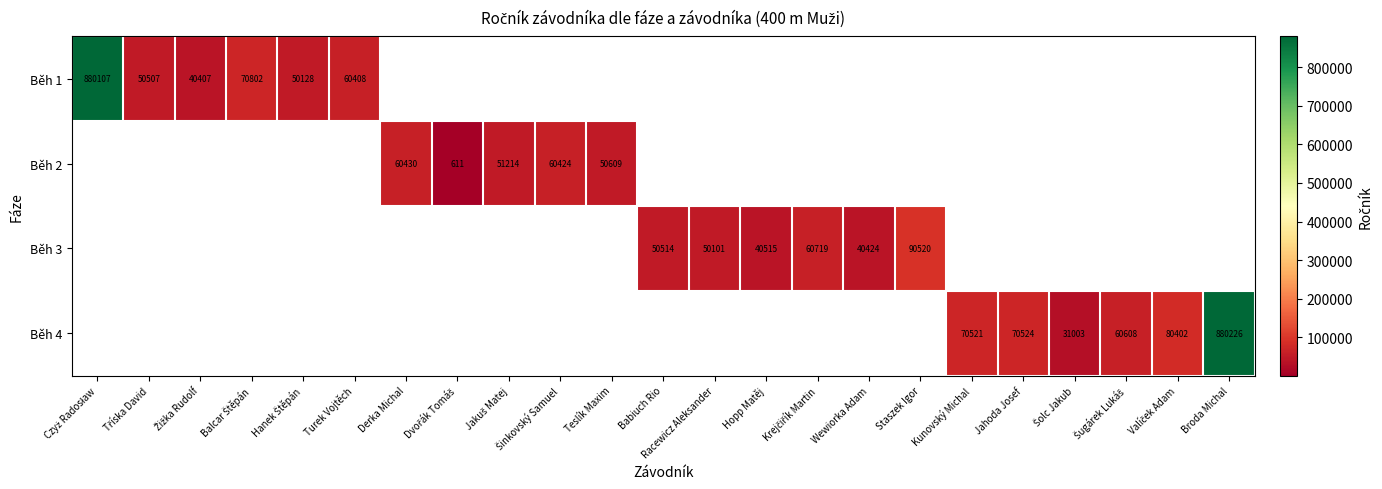

Is the value of Běh 4 at Racewicz Aleksander greater than the value of Běh 1 at Šugárek Lukáš?

No